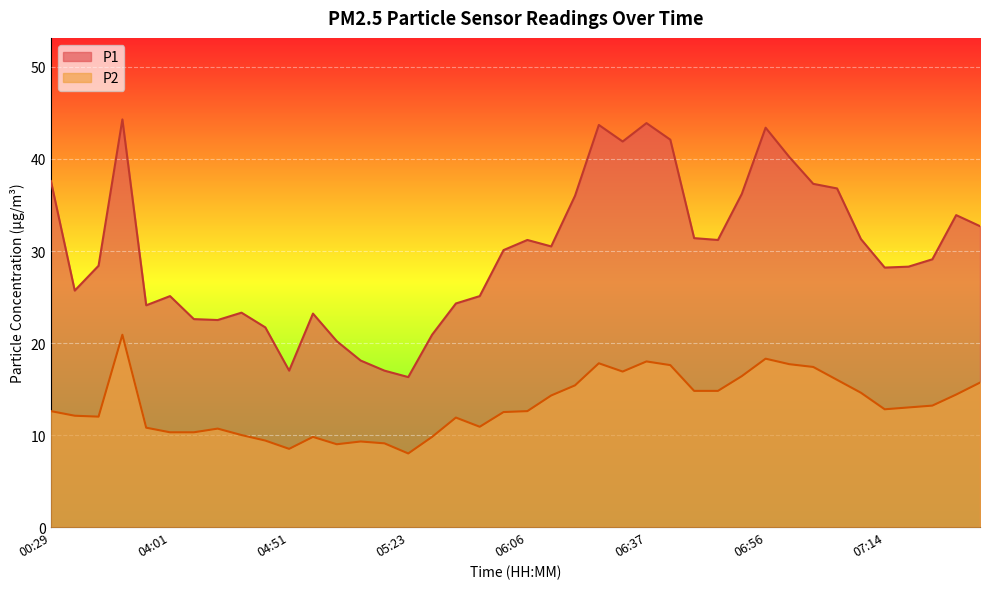

Which series has the largest total across all categories?

P1